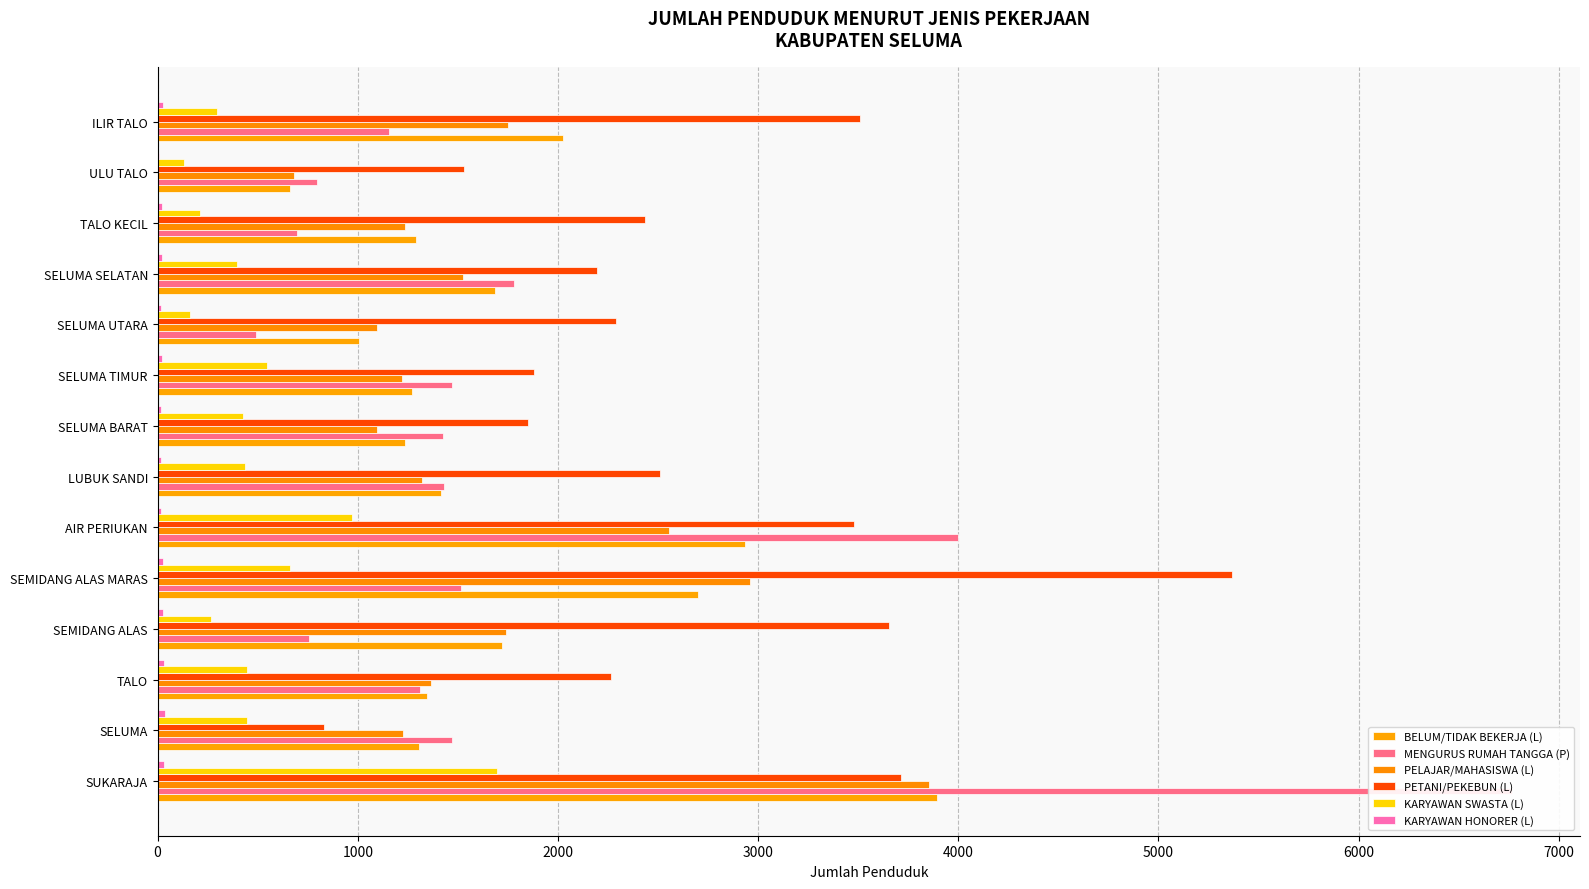

What are all the series names shown in the legend?

BELUM/TIDAK BEKERJA (L), MENGURUS RUMAH TANGGA (P), PELAJAR/MAHASISWA (L), PETANI/PEKEBUN (L), KARYAWAN SWASTA (L), KARYAWAN HONORER (L)